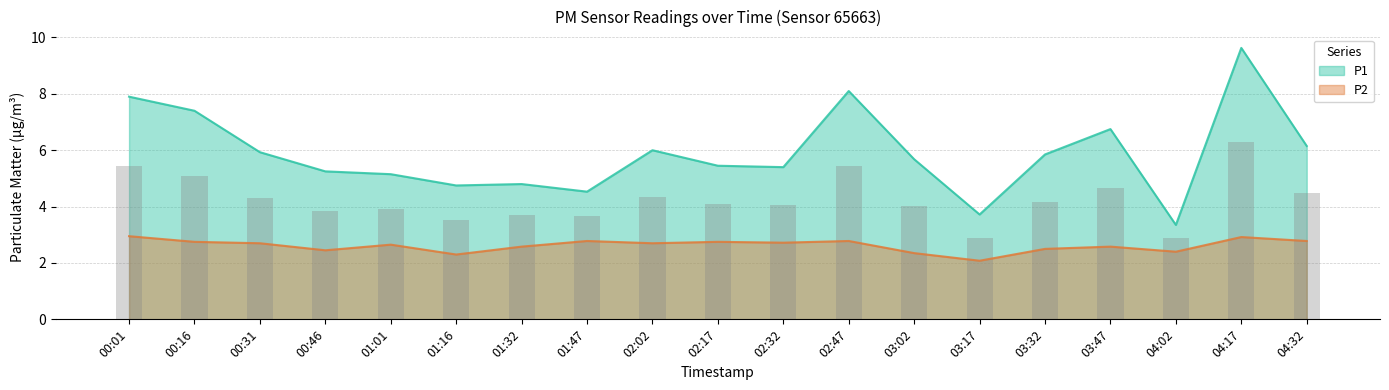

What position from the left is 00:16?

2